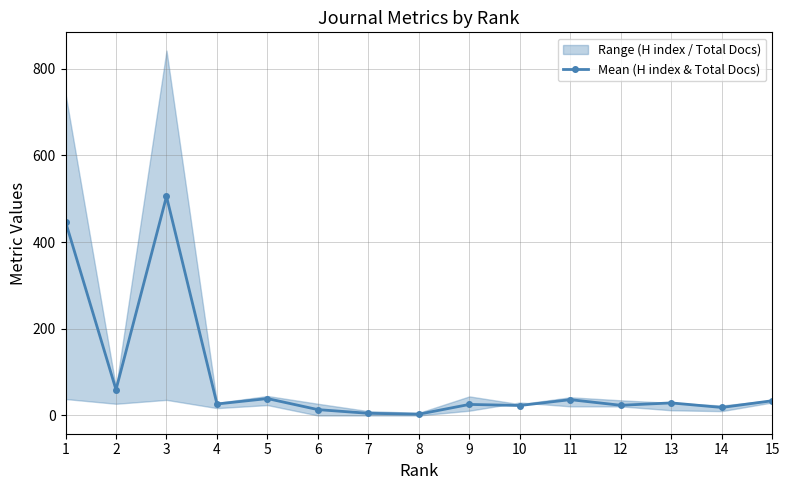

At which label is the value closest to 254?

1